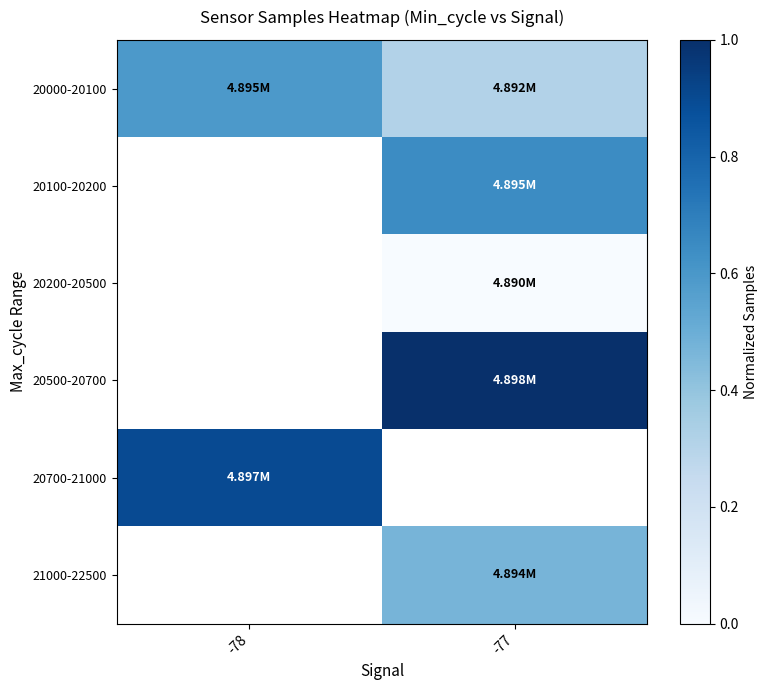

Which category has the lowest value across all series?

-77